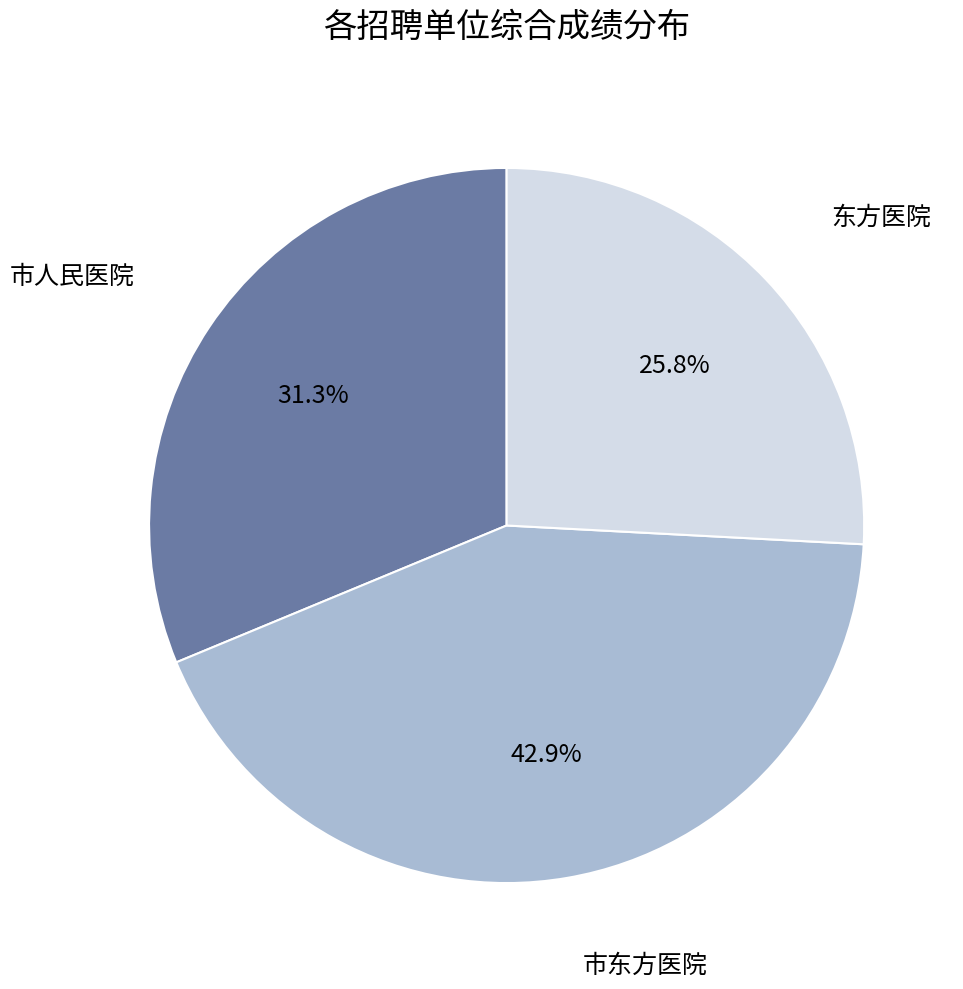

Does any single category account for the majority?

No